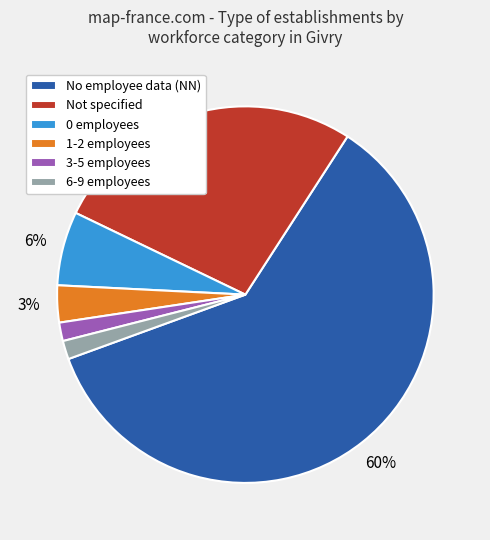

How many slices are in this pie chart?

6